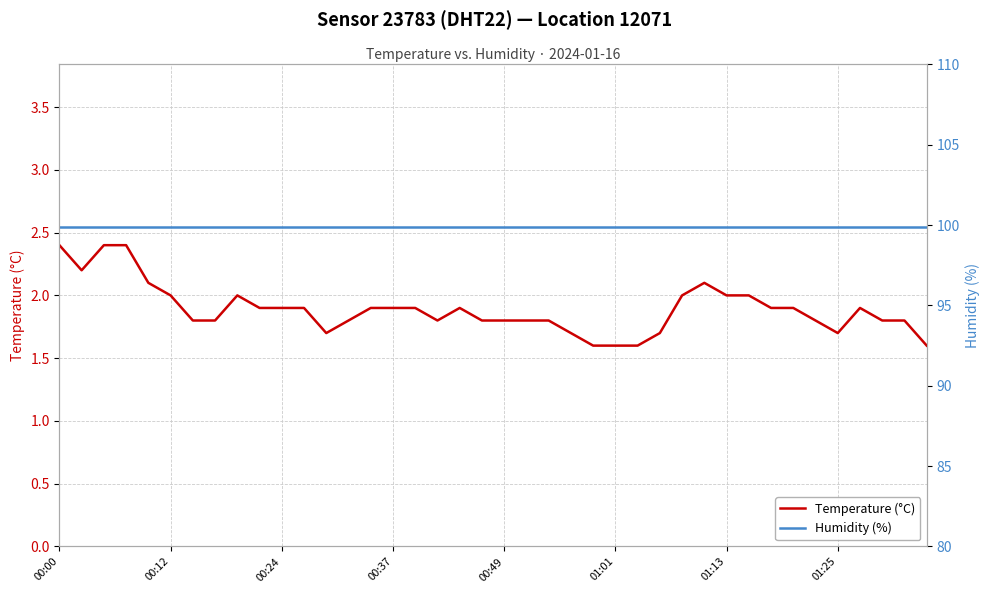

How many categories are shown in the chart?

40